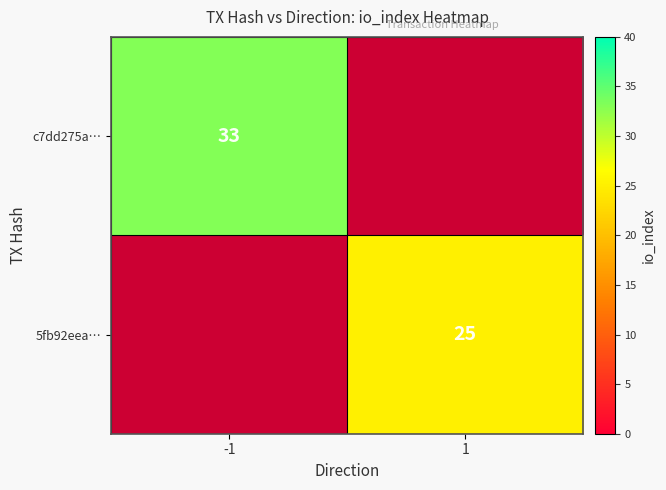

Is it true that c7dd275a… equals 33 at -1?

True